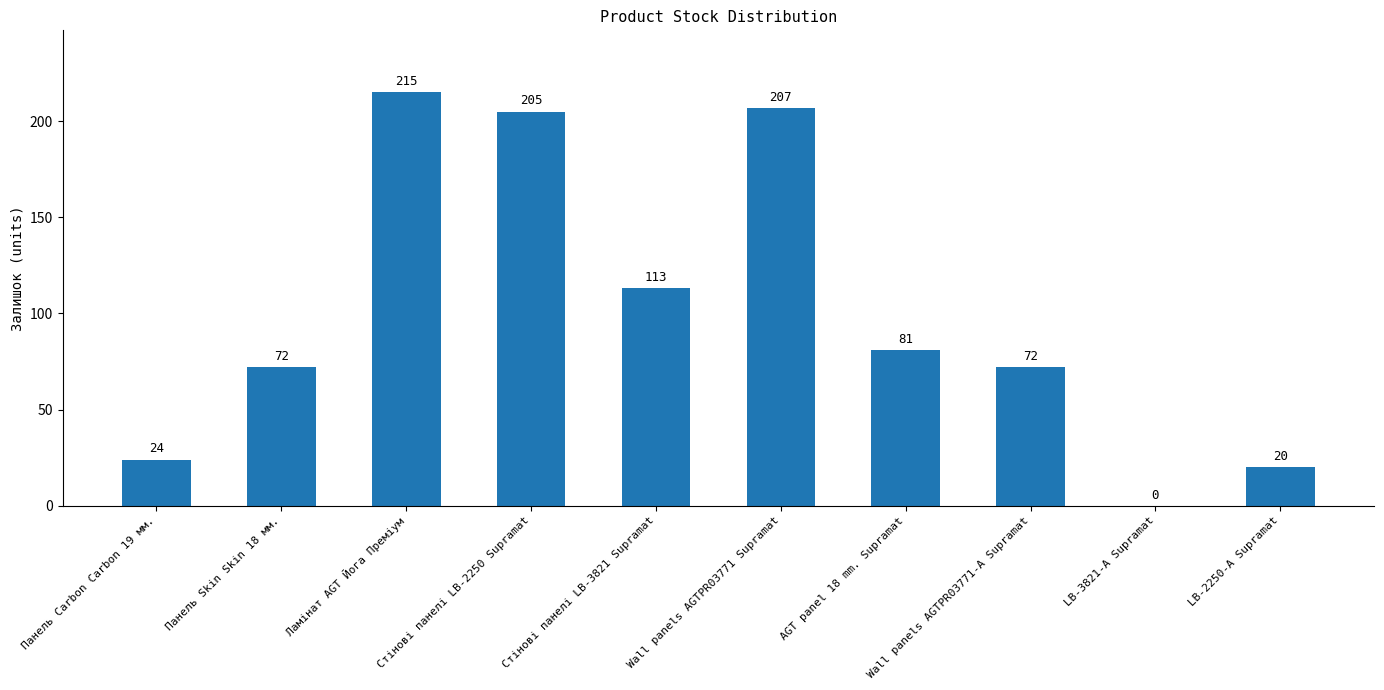

What is the sum of all values?

1009